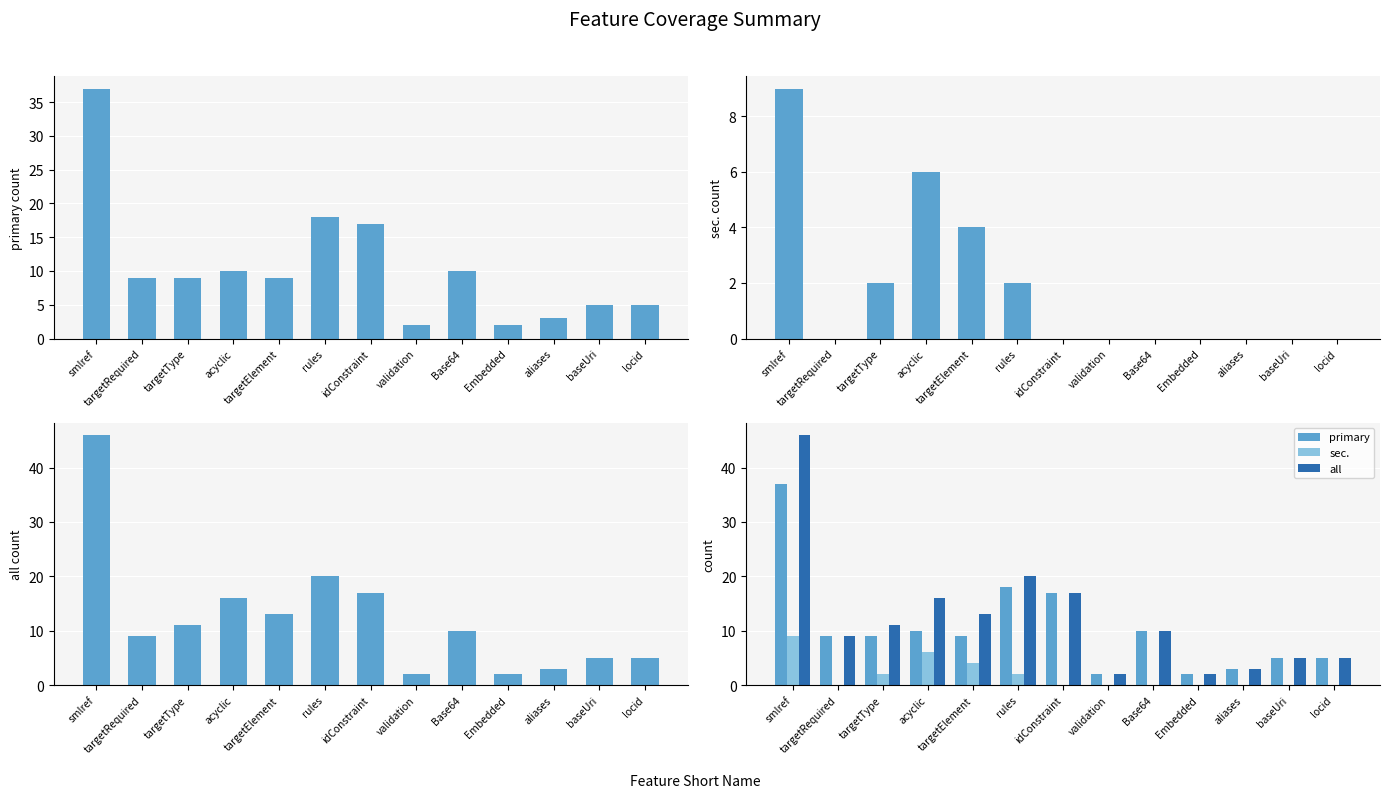

Which series has the largest range (max minus min)?

all